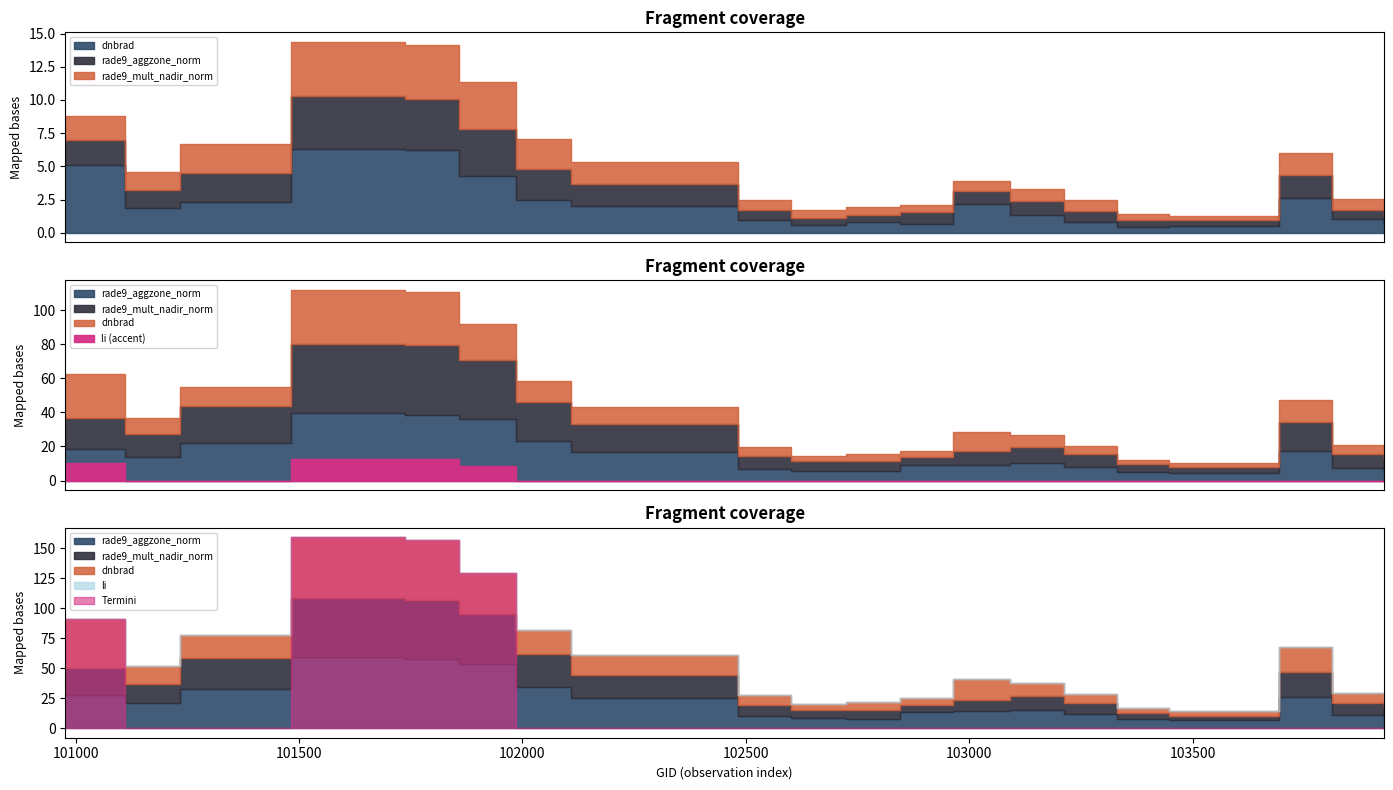

True or false: dnbrad has more than 1 points higher than both neighbors.

True